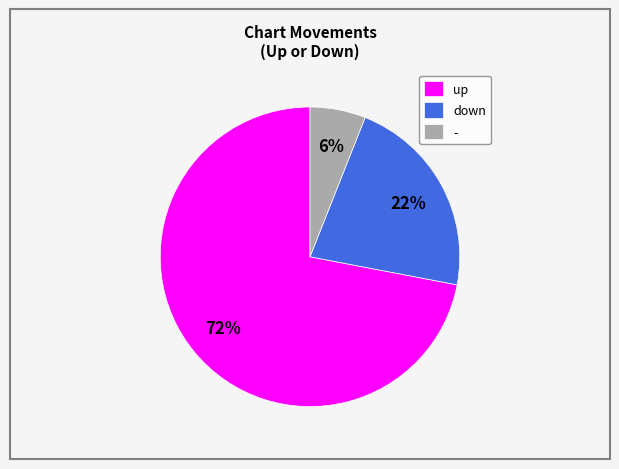

Which slice represents more than half of the pie?

up